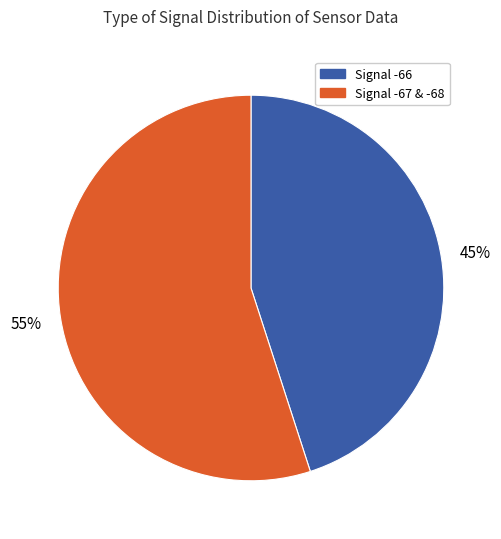

Is there a majority slice in this chart?

Yes